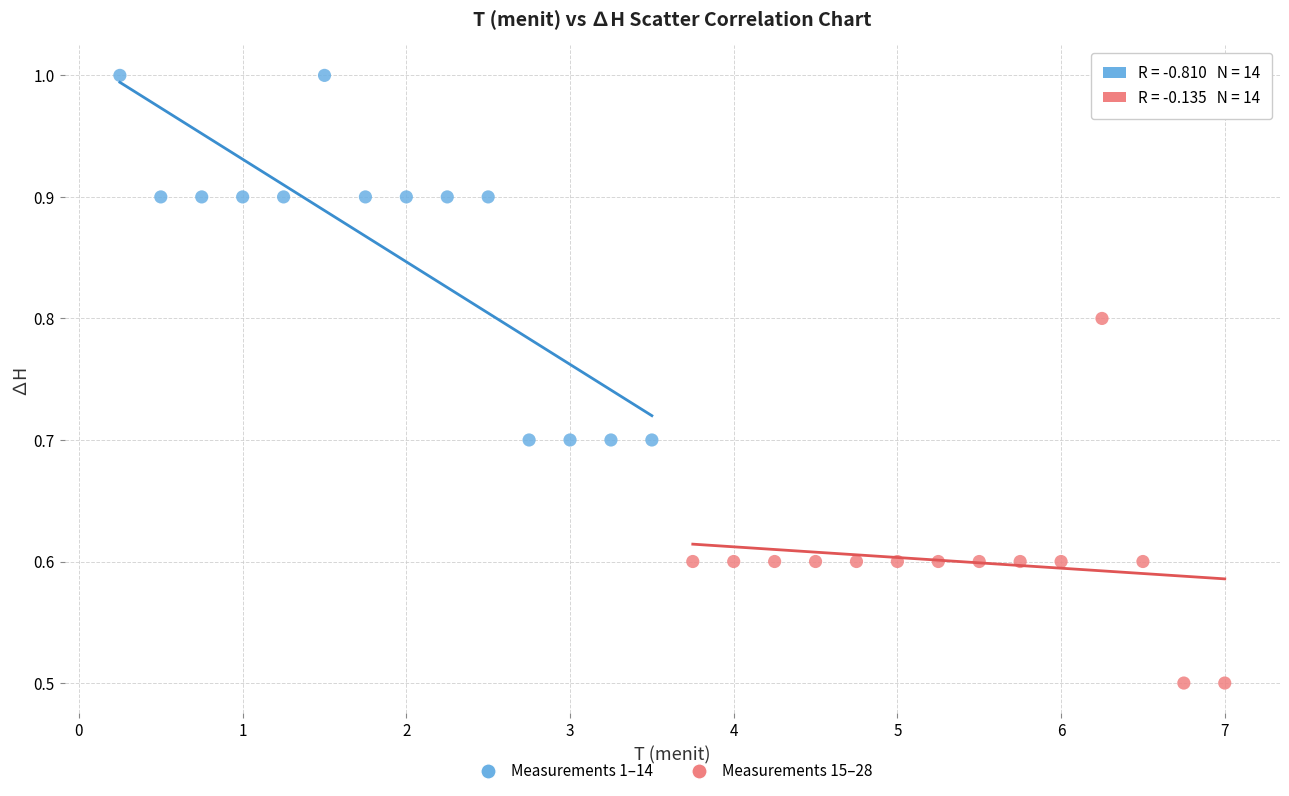

Which series reaches the maximum Y coordinate?

Measurements 1–14